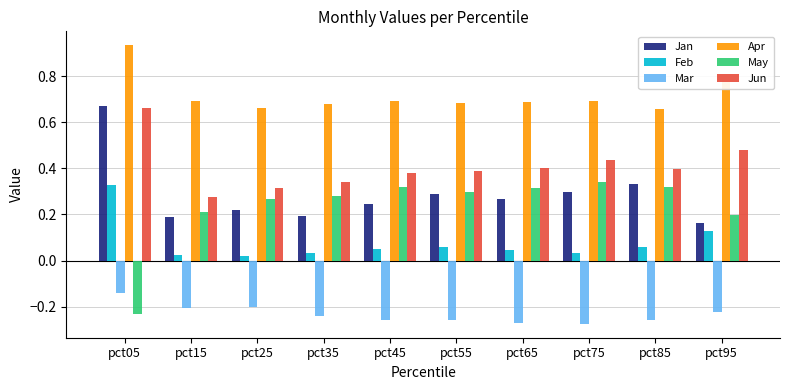

At which category does the chart reach its peak across all series?

pct05